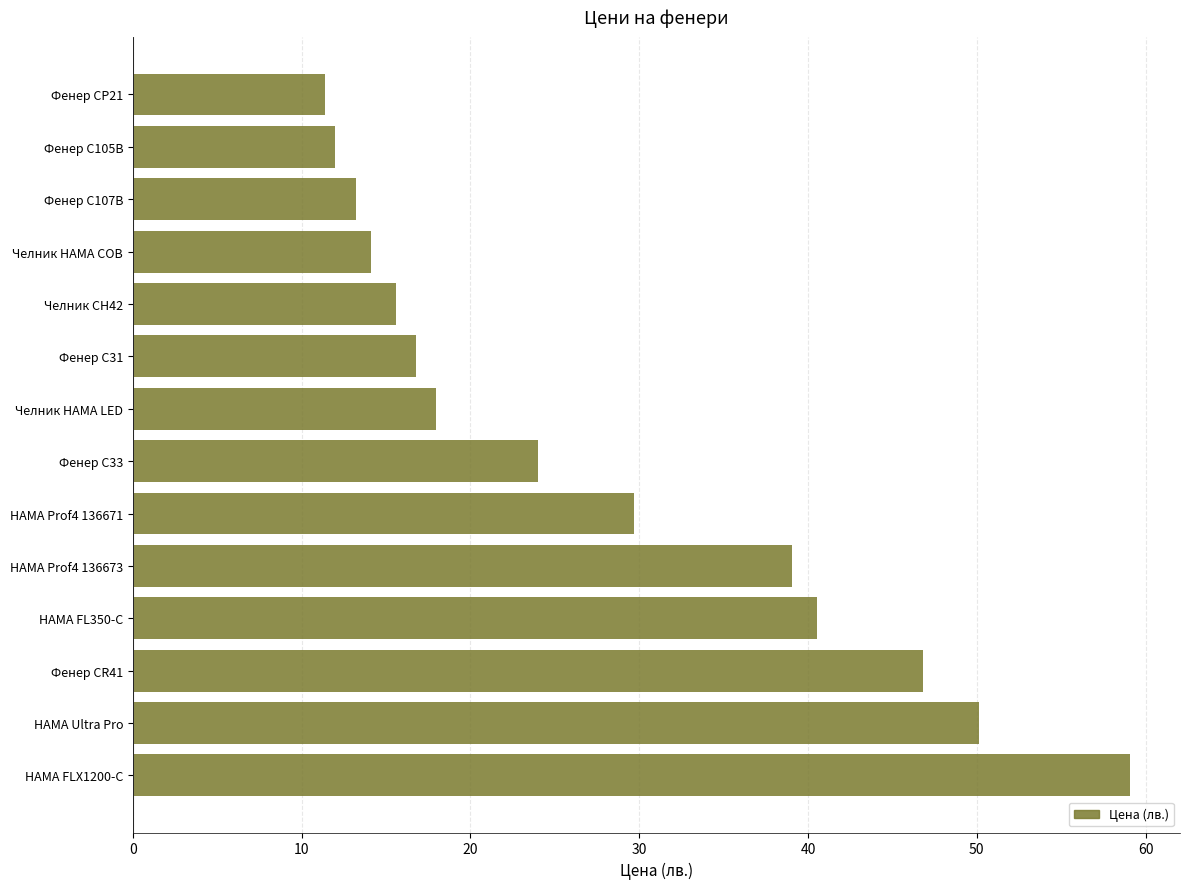

The value at HAMA FLX1200-C is 104.9. True or false?

False